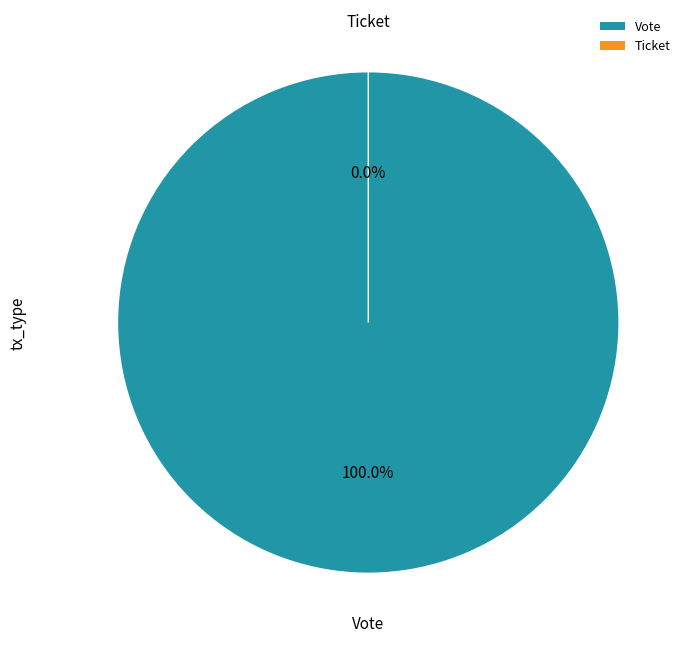

To the nearest percent, what is the combined percentage of Ticket and Vote?

100%